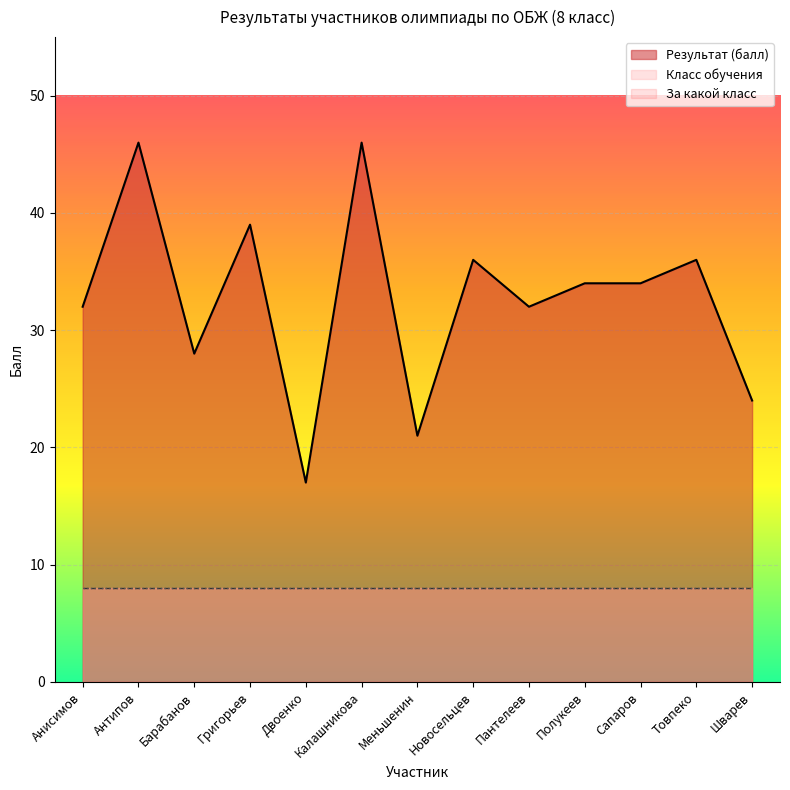

Rank the categories by За какой класс выступает value from lowest to highest.

Анисимов, Антипов, Барабанов, Григорьев, Двоенко, Калашникова, Меньшенин, Новосельцев, Пантелеев, Полукеев, Сапаров, Товпеко, Шварев